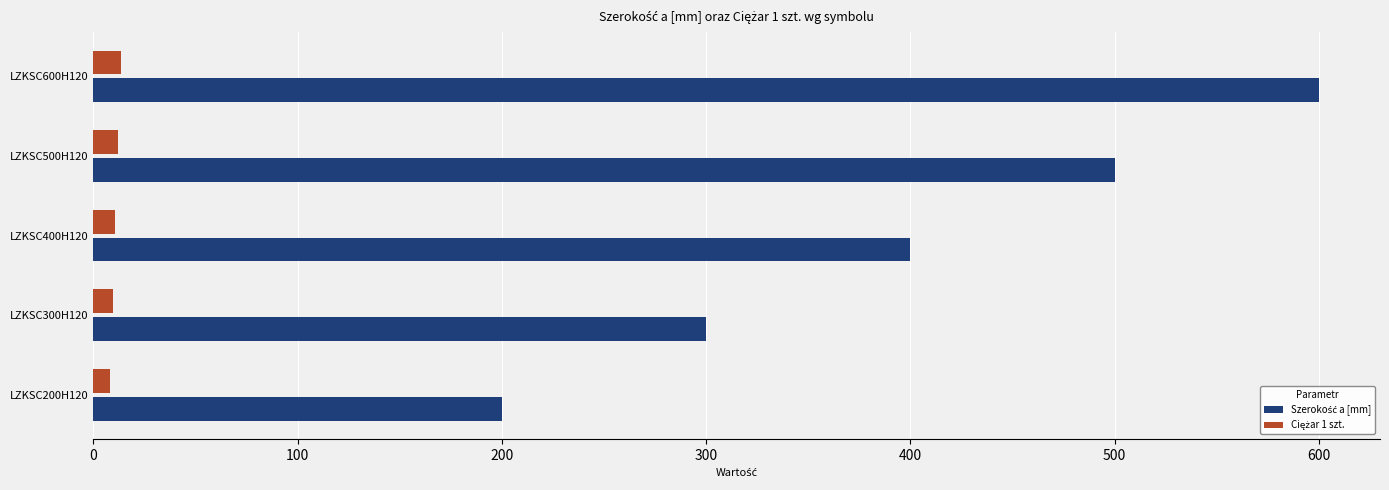

At which category is the sum across all series the highest?

LZKSC600H120